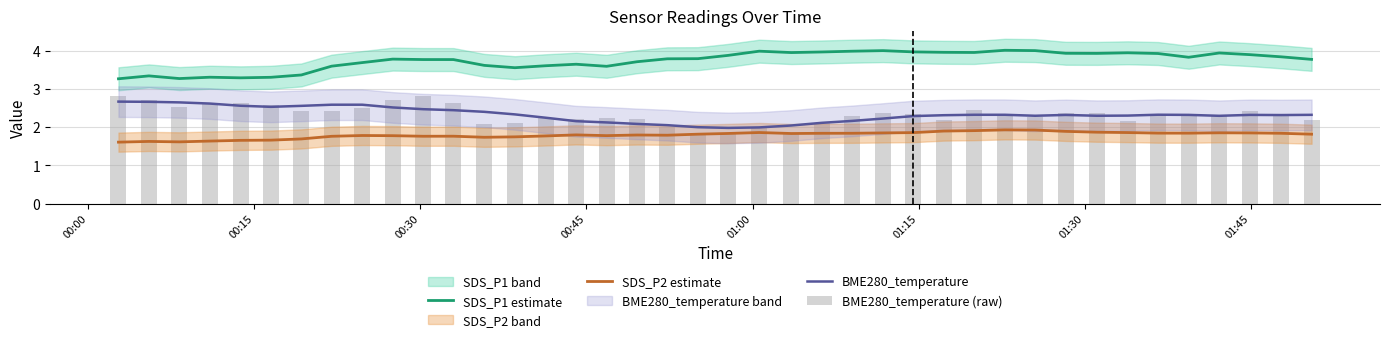

True or false: SDS_P1 estimate and BME280_temperature cross at least once.

False